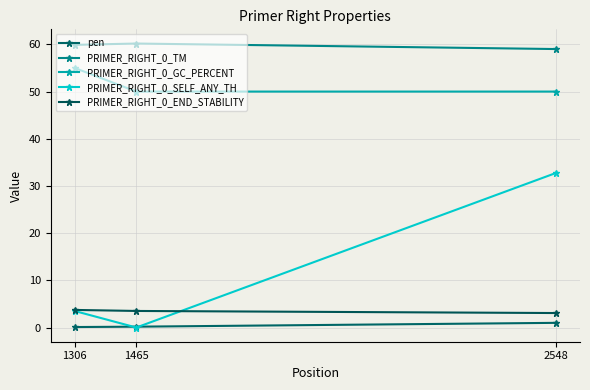

How many lines are shown in the chart?

5